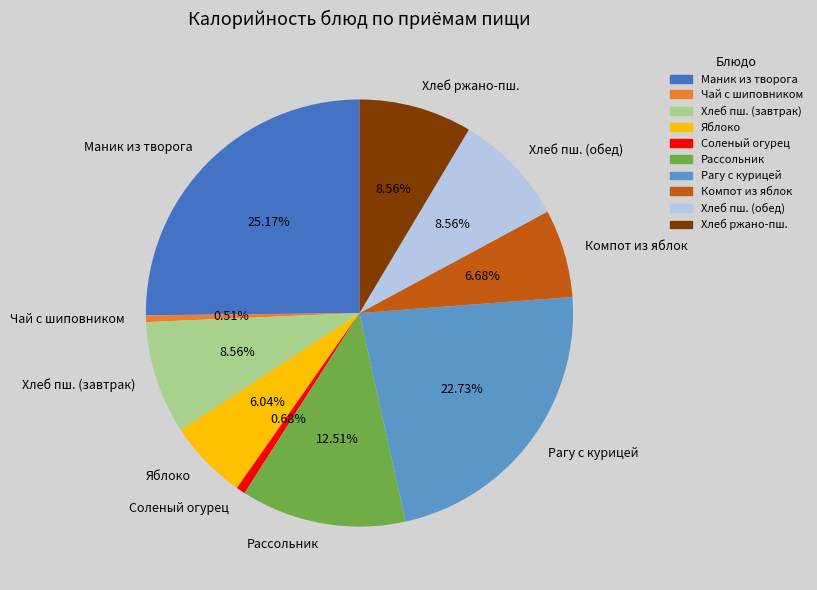

Approximately how many times larger is the value at Компот из яблок compared to Рассольник?

0.5